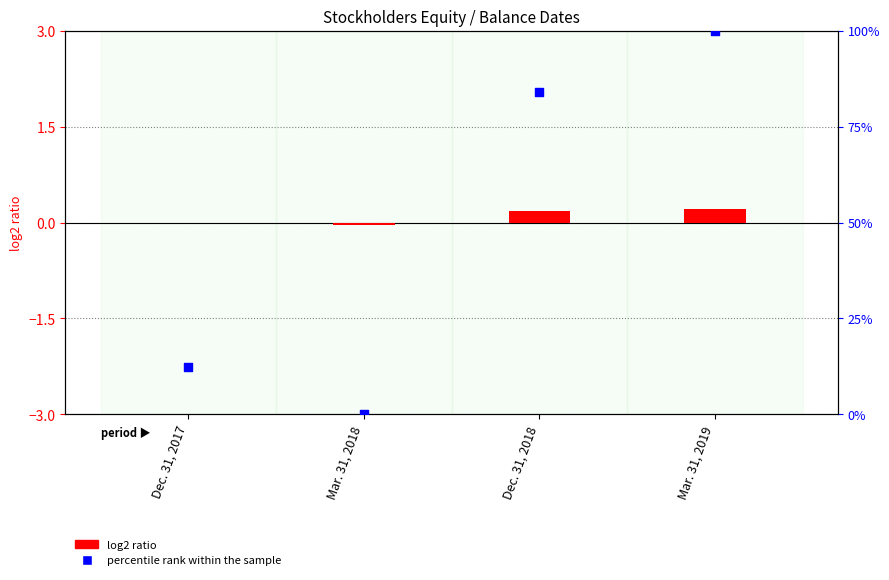

What is the total value across all series at Mar. 31, 2019?

100.2